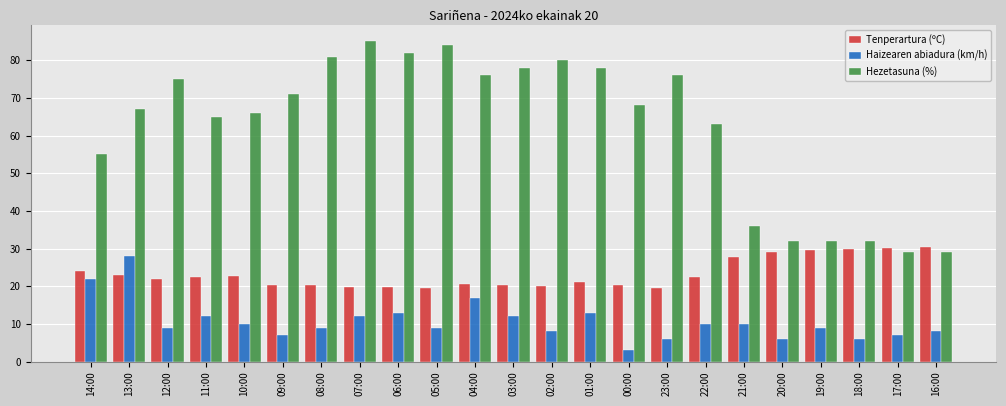

What is the difference between the maximum and second lowest values in the Haizearen abiadura (km/h) series?

22.0